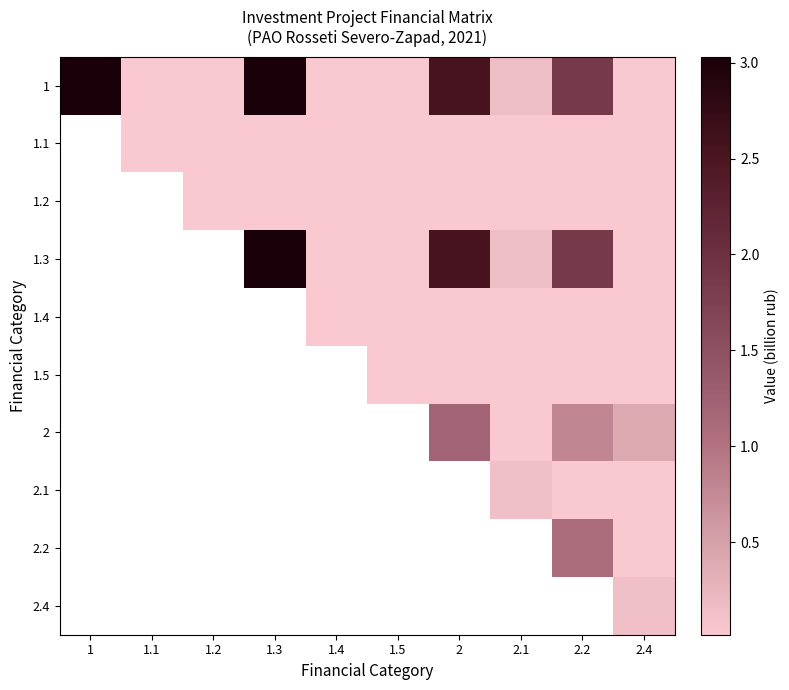

How many categories are shown in the chart?

10